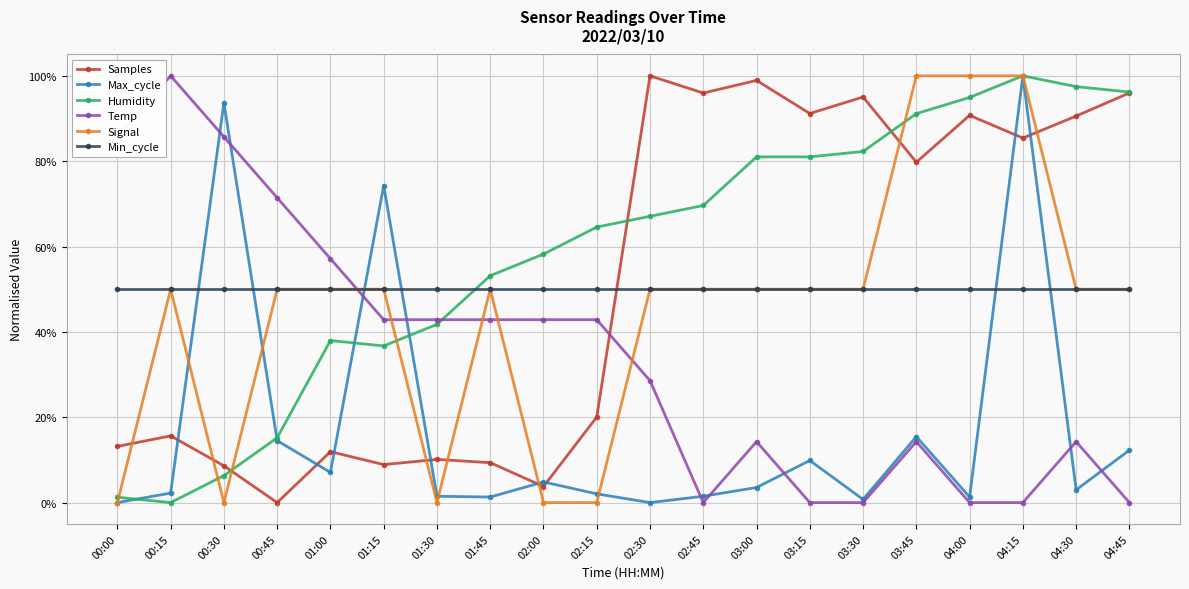

Which has a higher value, 03:15 or 02:00?

03:15